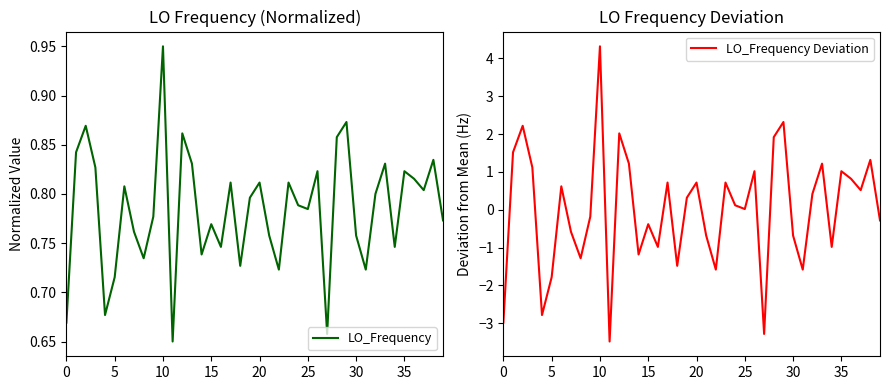

At which label does LO_Frequency reach its peak?

10